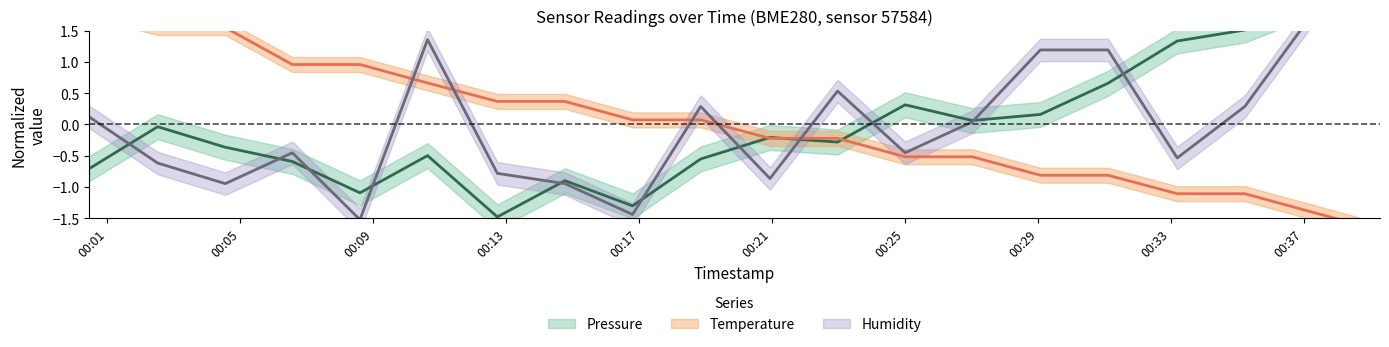

Which series has the largest range (max minus min)?

temperature